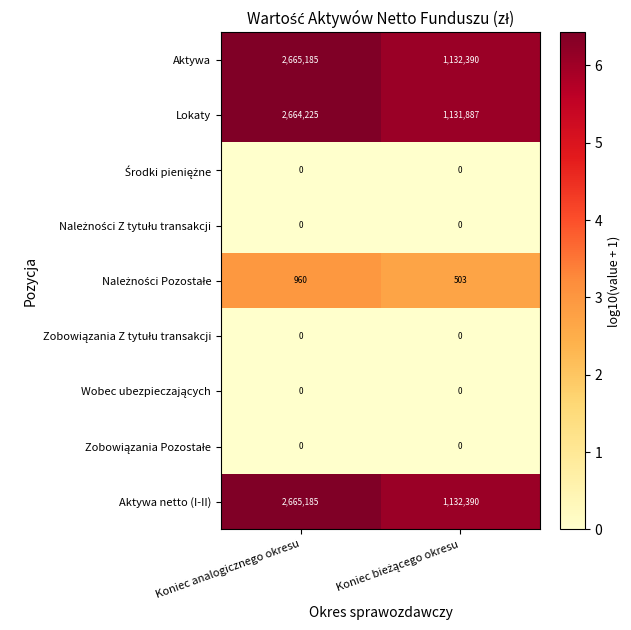

True or false: Aktywa has a value of 2665185 at Koniec analogicznego okresu.

True